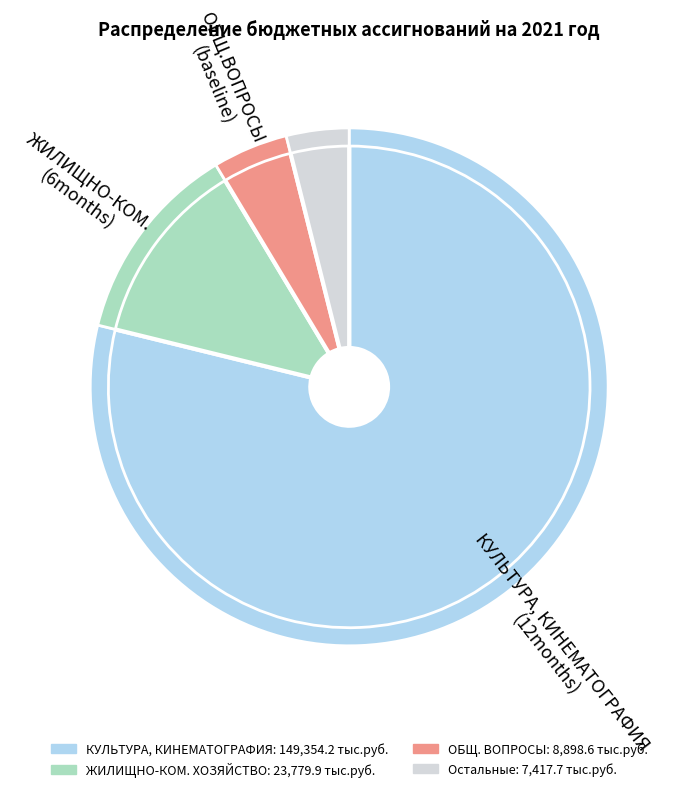

Which slice is the largest?

КУЛЬТУРА, КИНЕМАТОГРАФИЯ